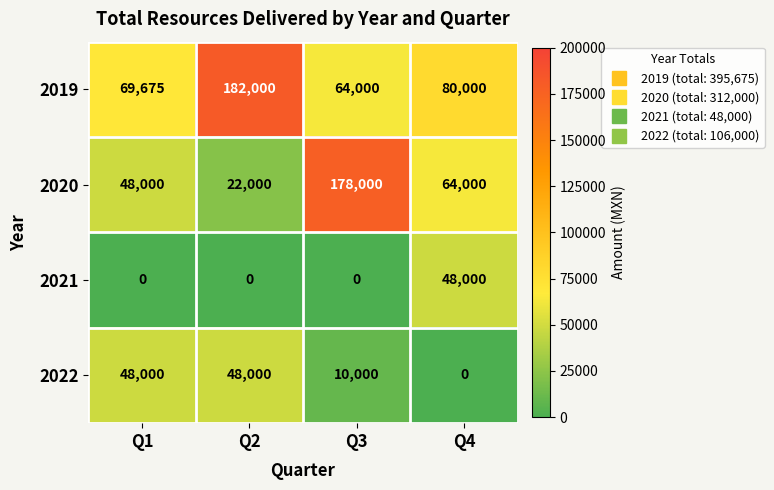

What is the sum of the 2022 values at Q3 and Q4?

10000